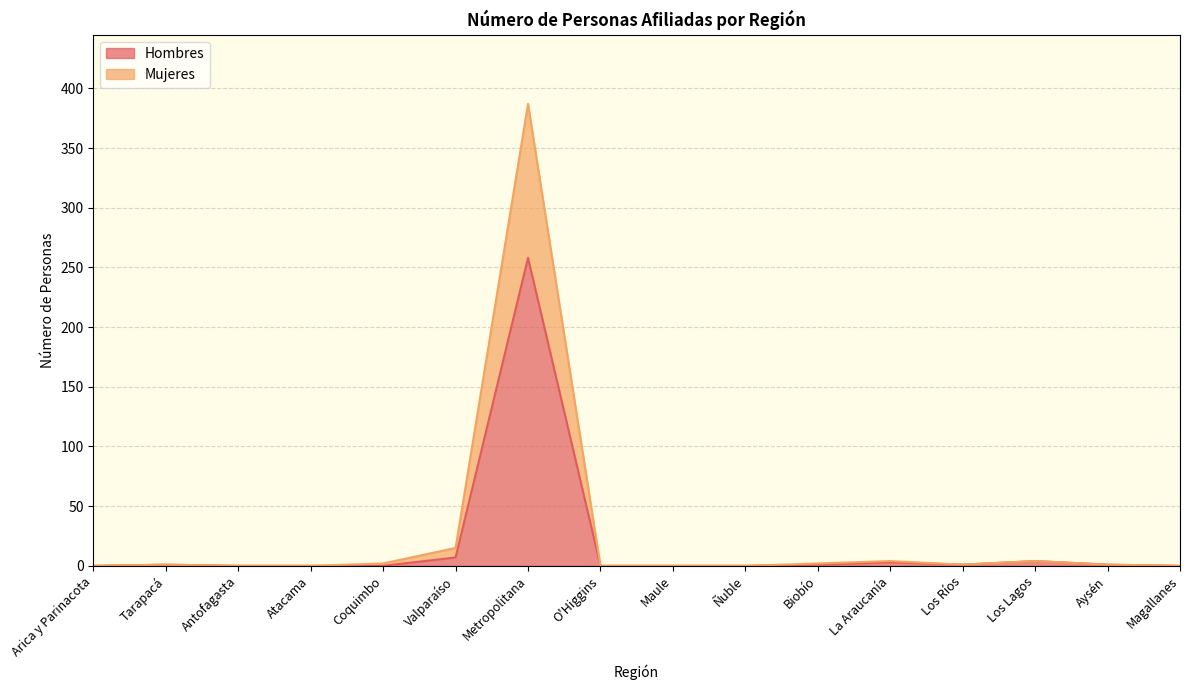

Reading left to right, list all the values displayed in this chart.

Hombres: Arica y Parinacota=0	Tarapacá=1	Antofagasta=0	Atacama=0	Coquimbo=0	Valparaíso=7	Metropolitana=258	O'Higgins=0	Maule=0	Ñuble=0	Biobío=1	La Araucanía=3	Los Ríos=1	Los Lagos=4	Aysén=1	Magallanes=0
Mujeres: Arica y Parinacota=0	Tarapacá=1	Antofagasta=0	Atacama=0	Coquimbo=2	Valparaíso=15	Metropolitana=387	O'Higgins=0	Maule=0	Ñuble=0	Biobío=2	La Araucanía=4	Los Ríos=1	Los Lagos=4	Aysén=1	Magallanes=0